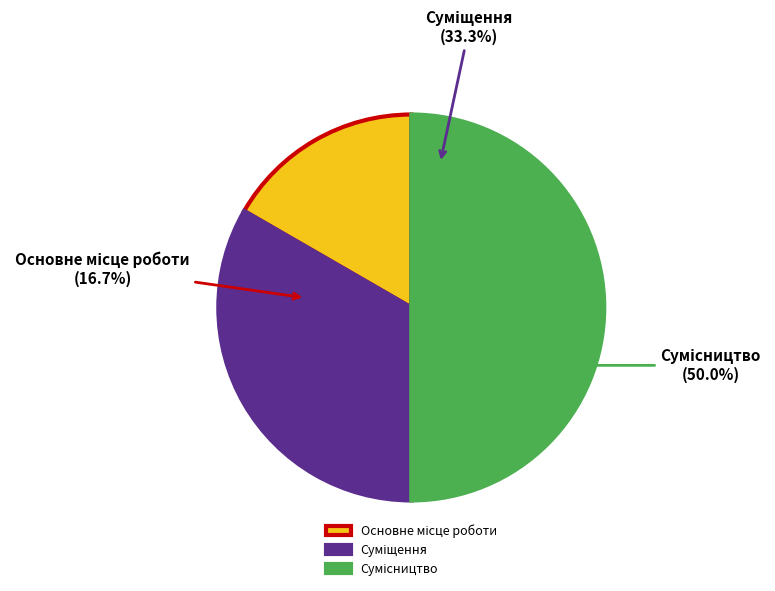

What percentage is the Сумісництво slice, to the nearest percent?

50%